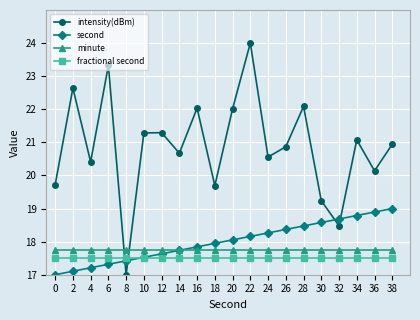

What is the total value across all series at 24?

74.1